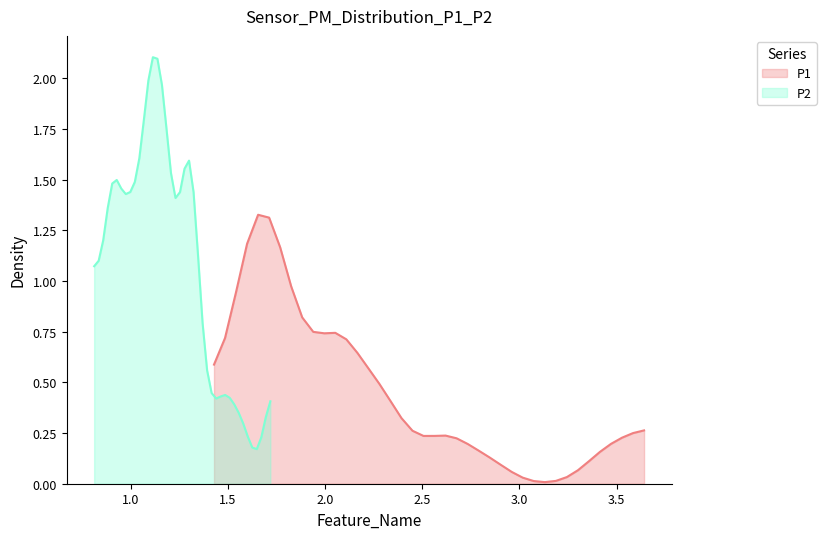

What is the difference between the second highest and second lowest values in the P2 series?

0.8